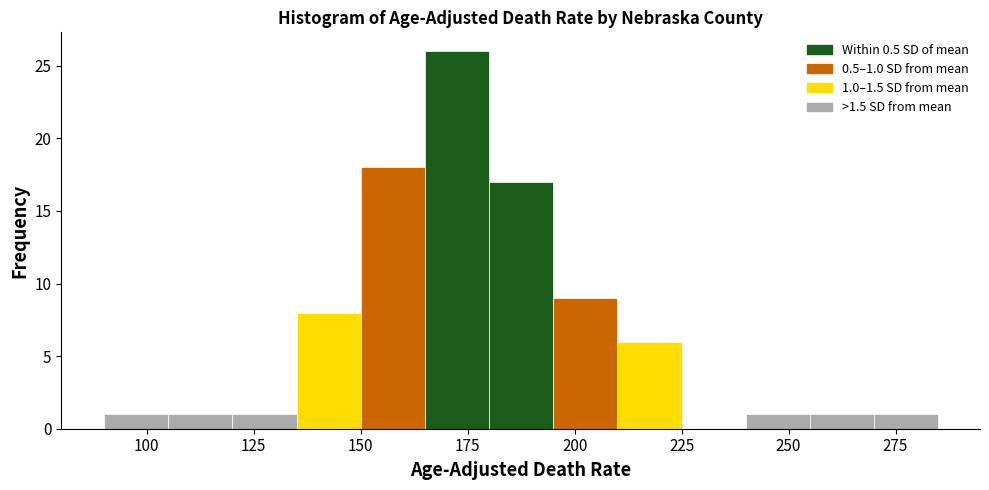

Around what value on the x-axis is the tallest bar? Give the approximate position of its centre, as read against the axis.

175